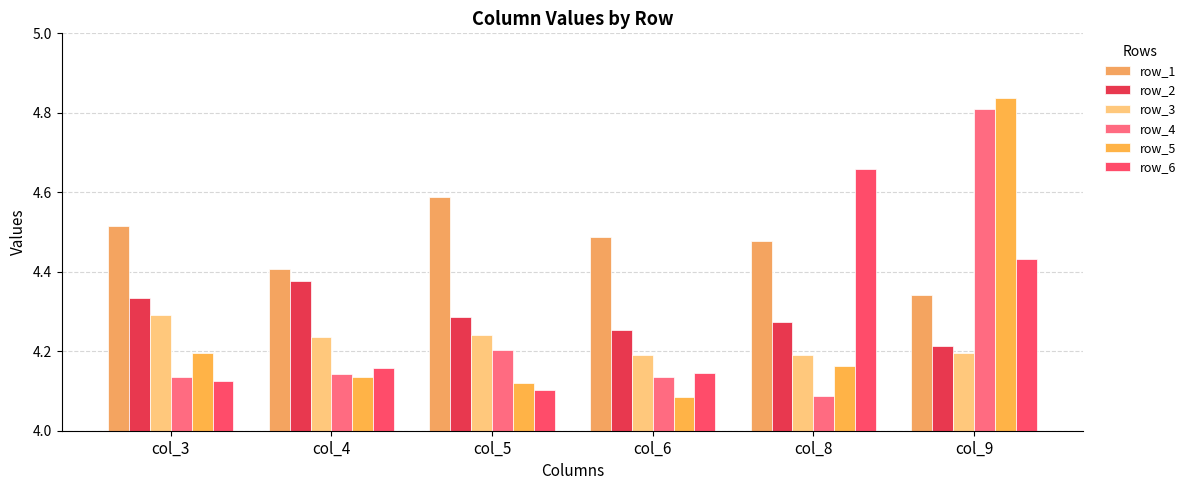

At which label does row_3 reach its peak?

col_3